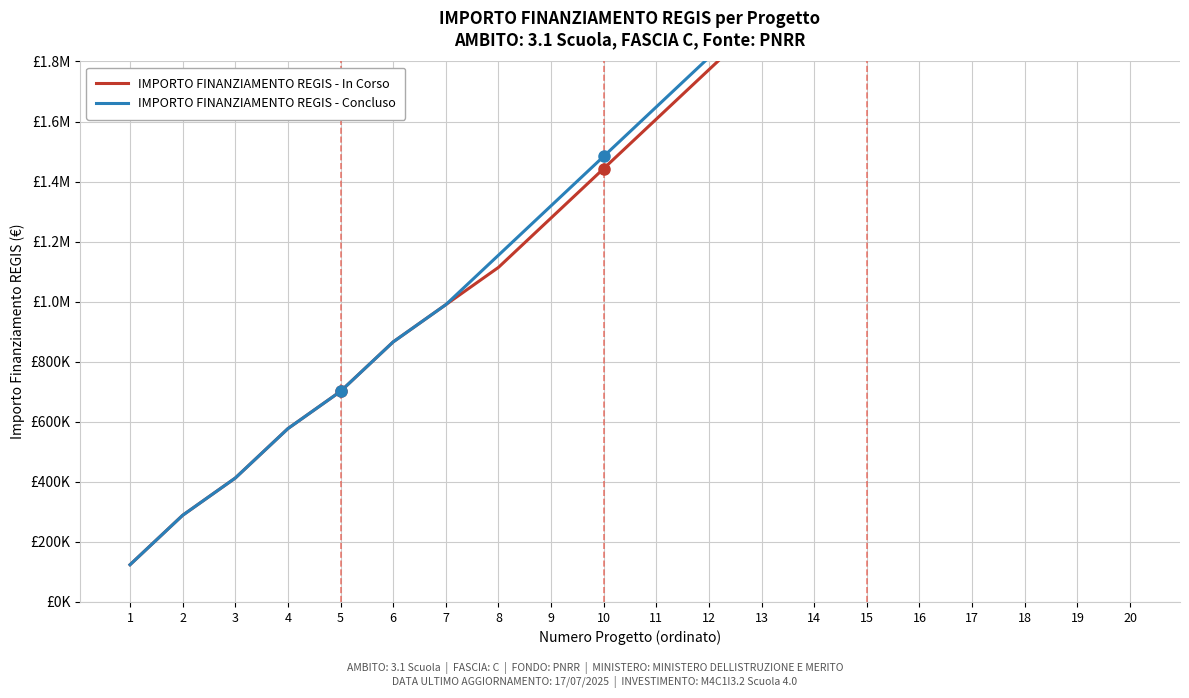

What is the difference between the IMPORTO FINANZIAMENTO REGIS - In Corso values at 3 and 1?

288688.8